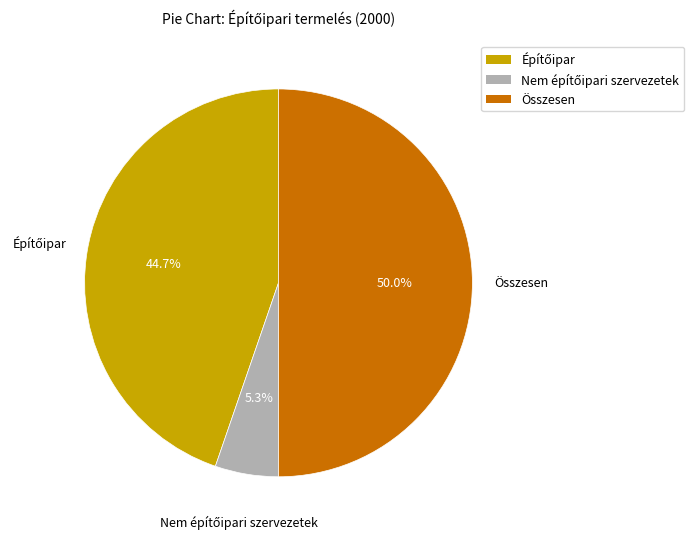

What is the largest slice in the pie chart?

Összesen